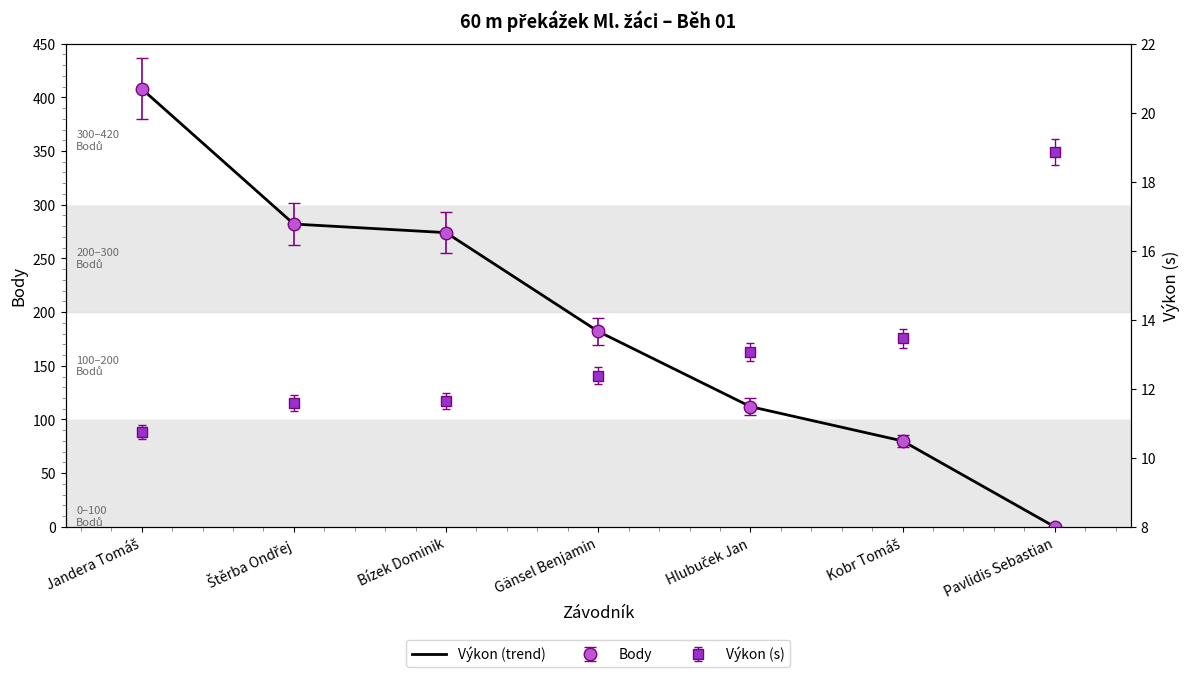

What is the difference between the second highest and second lowest values?

202